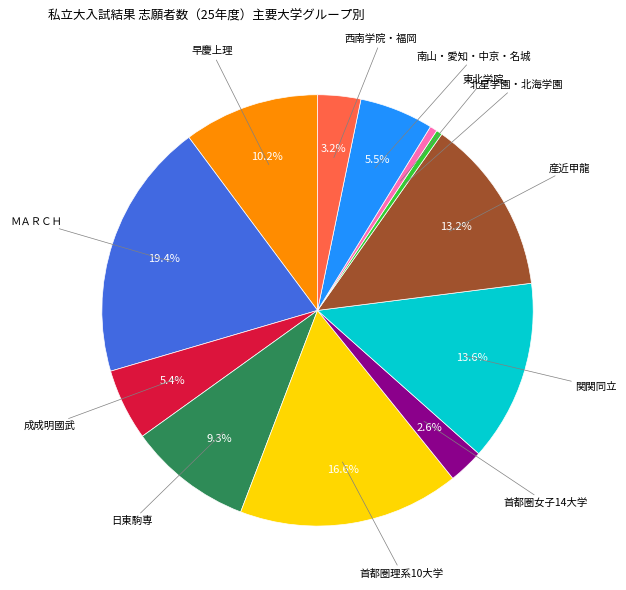

Is 東北学院 the majority of the pie?

No